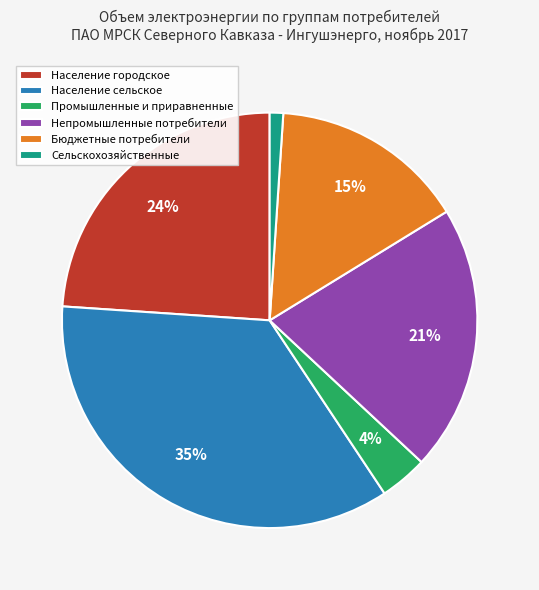

Approximately how many times larger is the value at Непромышленные потребители compared to Население сельское?

0.6